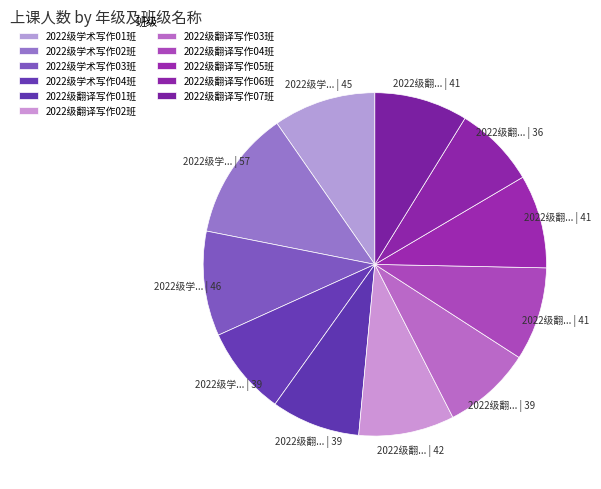

How many segments does this pie chart have?

11